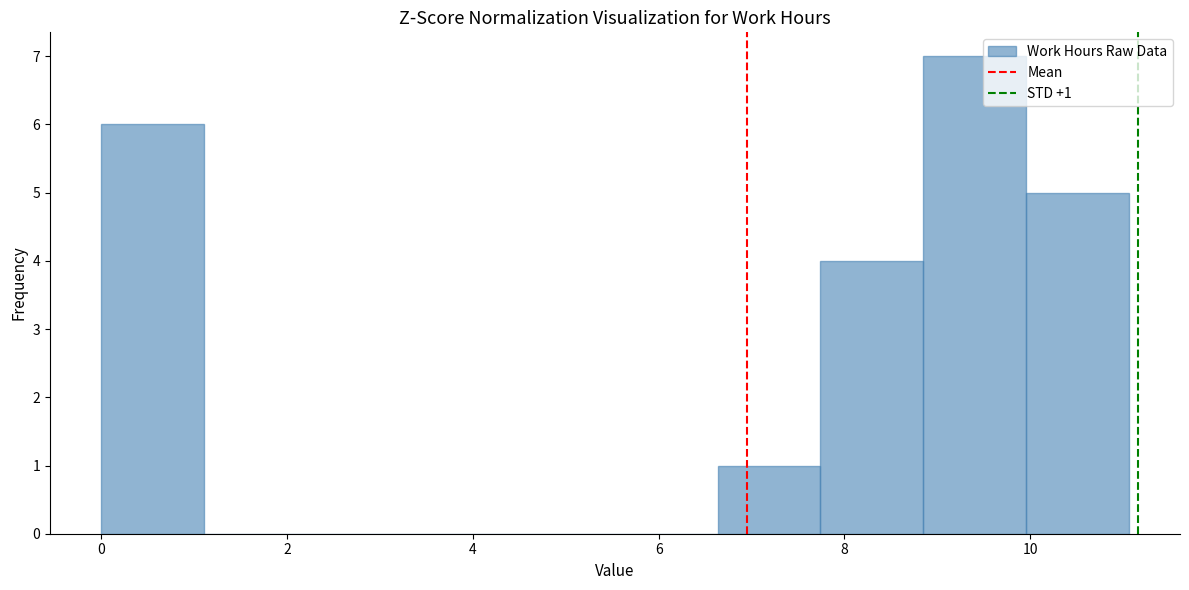

Which range on the x-axis has the tallest bar?

8.8 to 10.0